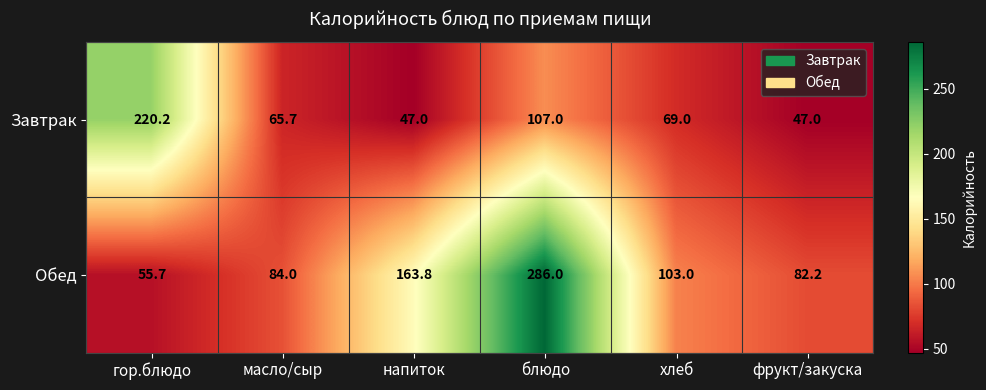

Which series has the largest total across all categories?

Обед